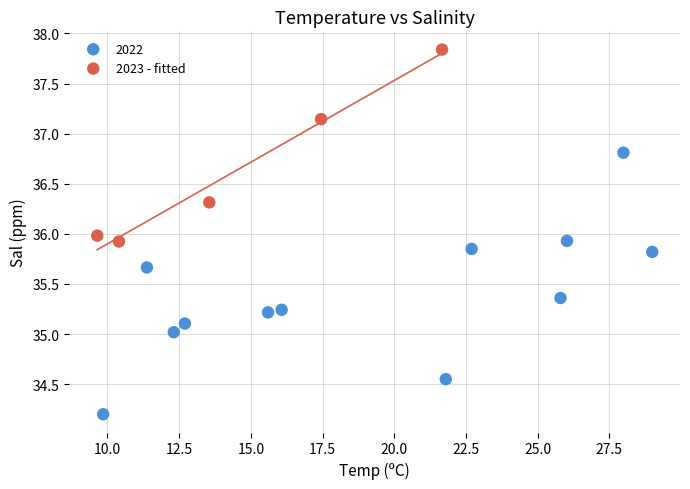

Which series contains the highest Y value?

2023 - fitted